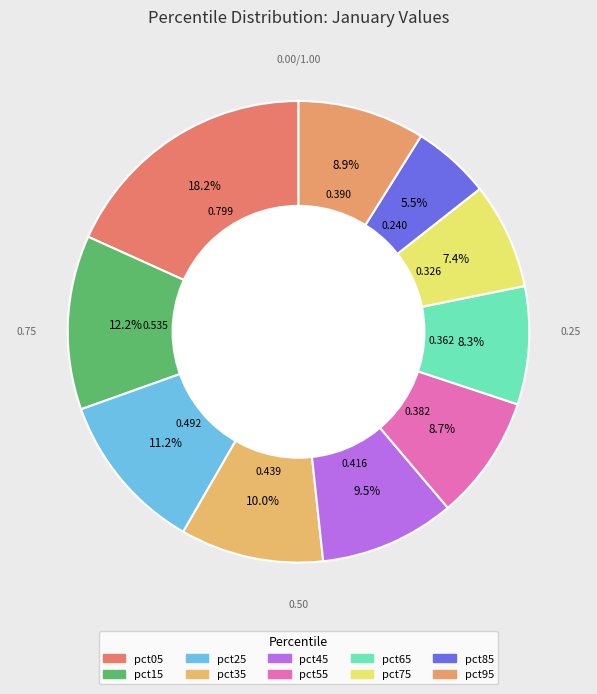

To the nearest percent, what is the combined percentage of pct05 and pct95?

27%